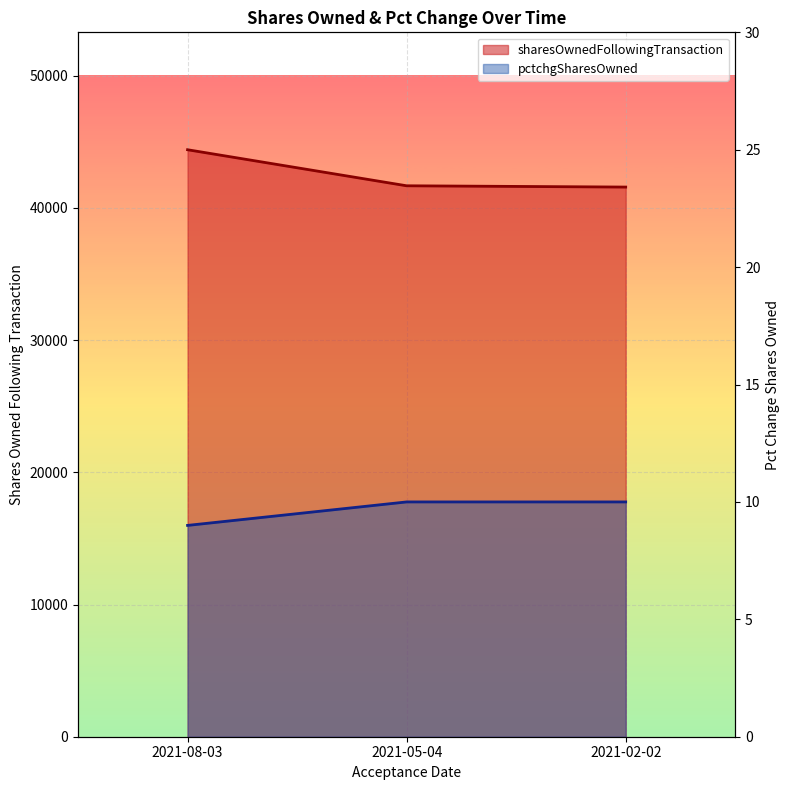

Count the pctchgSharesOwned values in the range 9 to 10.

3